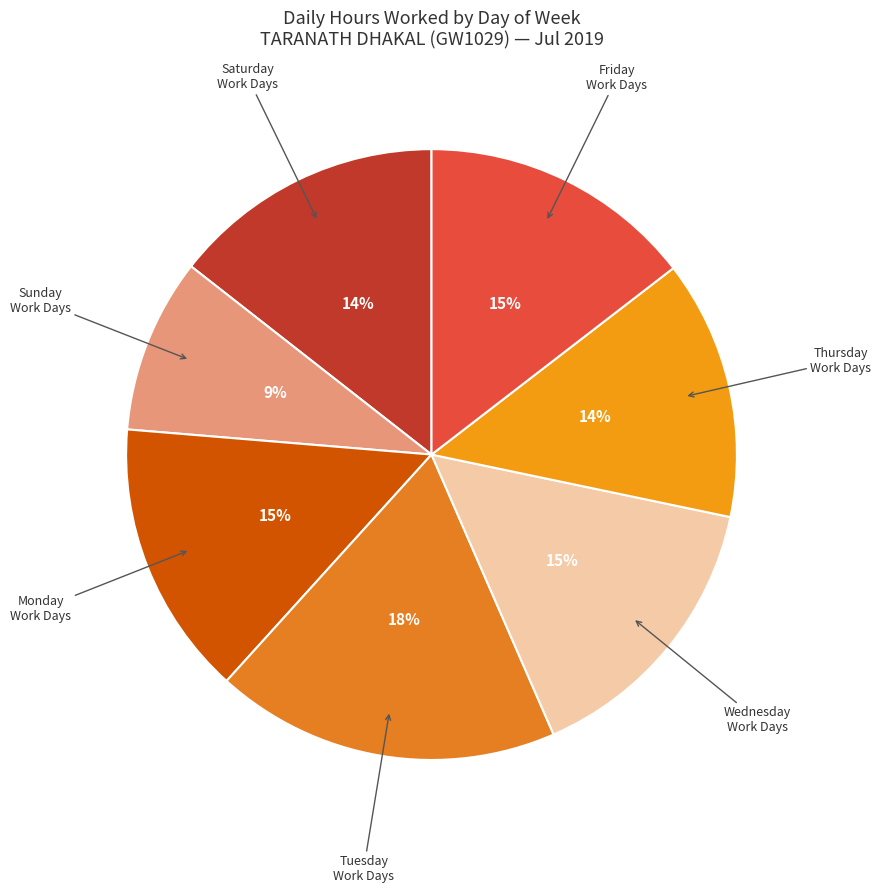

To the nearest percent, what is the difference between the largest and smallest slice percentages?

9%